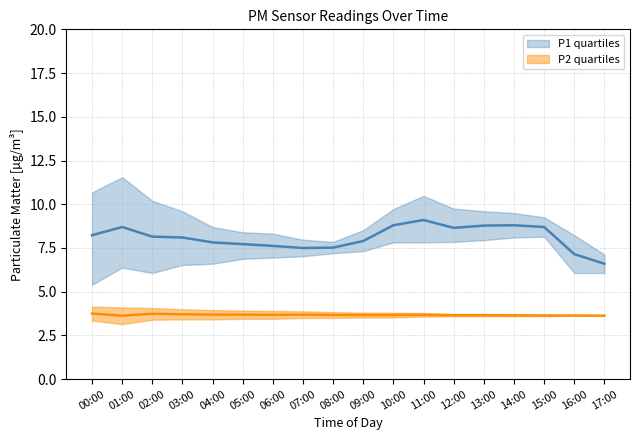

List the series in order of their peak value, highest first.

P1_upper, P1_mid, P1_lower, P2_upper, P2_mid, P2_lower